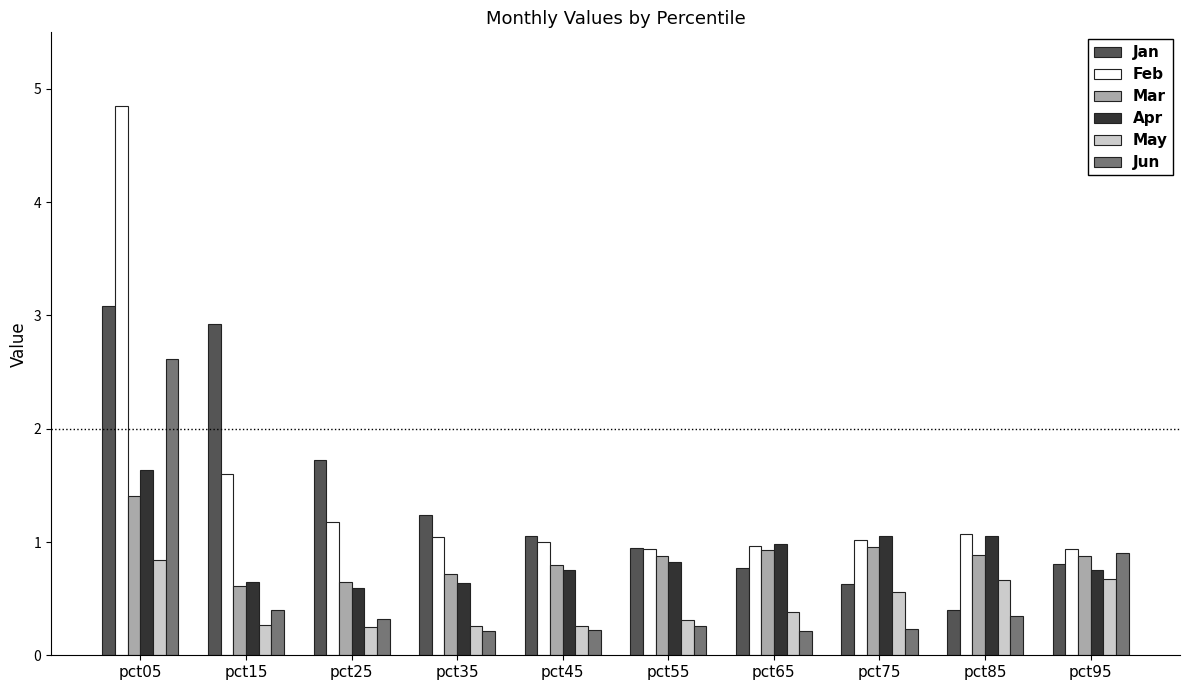

List the series in order of their peak value, lowest first.

May, Mar, Apr, Jun, Jan, Feb